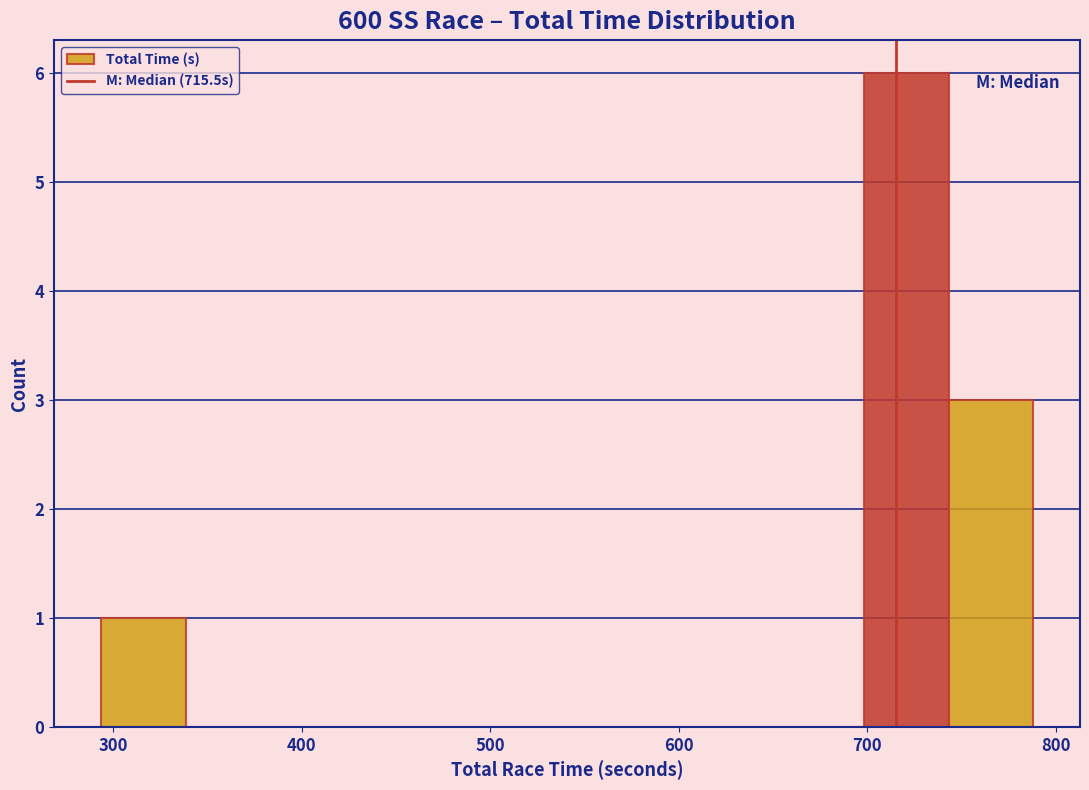

Which range on the x-axis has the tallest bar?

700 to 740